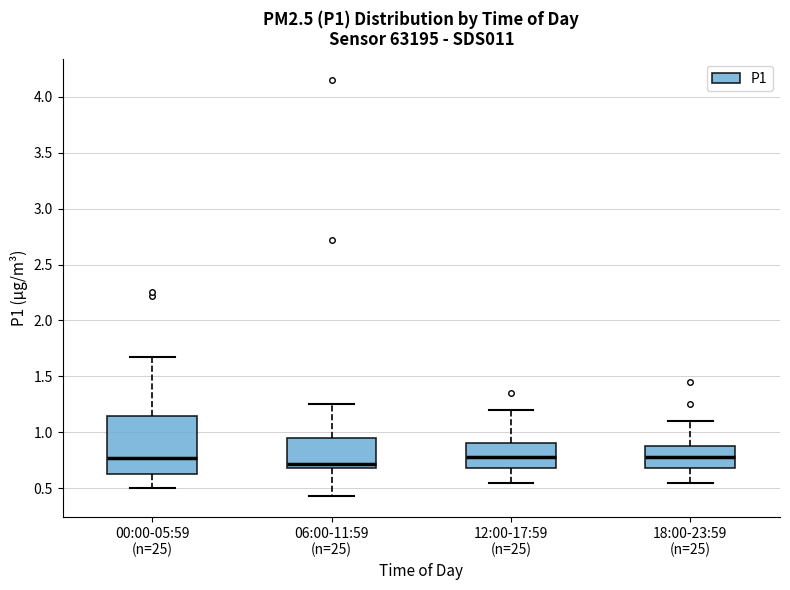

Where does the lower whisker of the box for 06:00-11:59 (n=25) end on the y-axis? The values are not printed on the chart, so give them approximately, as read against the axis.

0.45